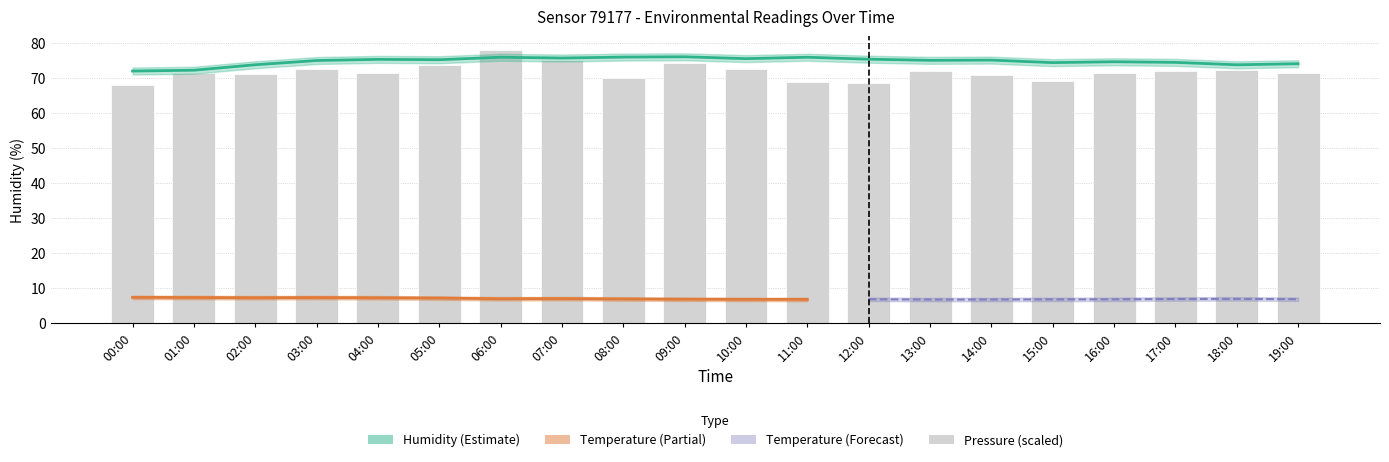

Is it true that the value at 15:00 is 46.0?

False